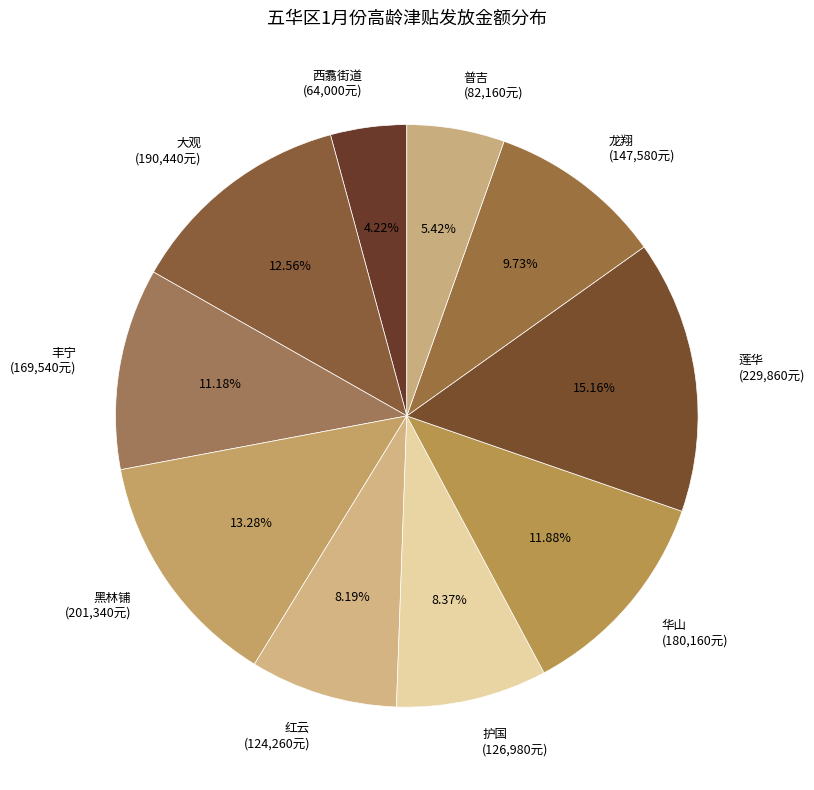

What percentage is the 黑林铺 slice, to the nearest percent?

13%